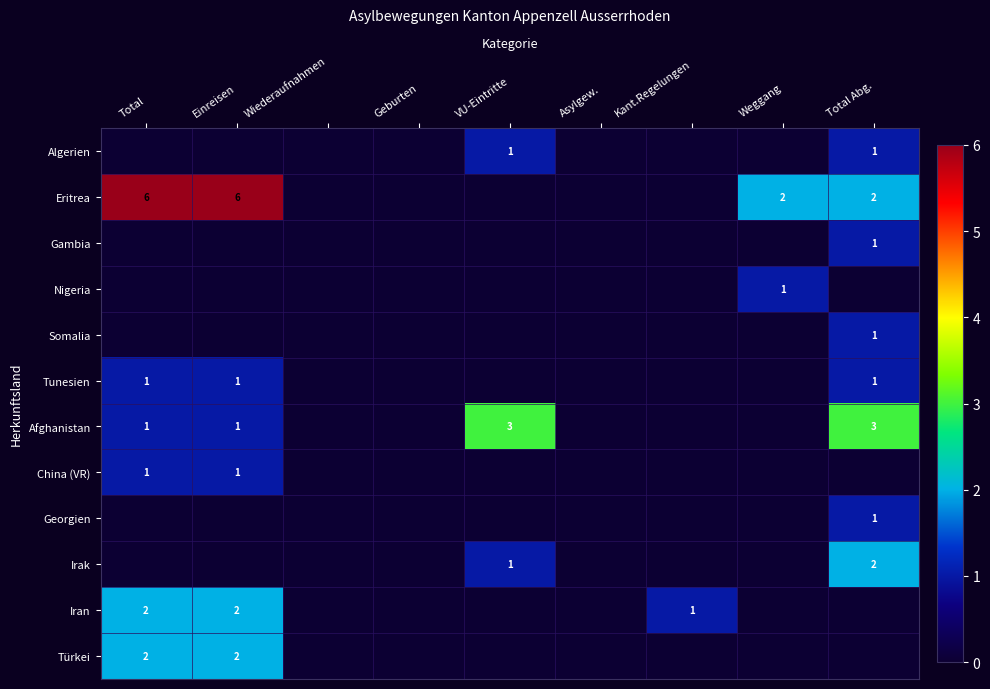

How many categories are shown in the chart?

9